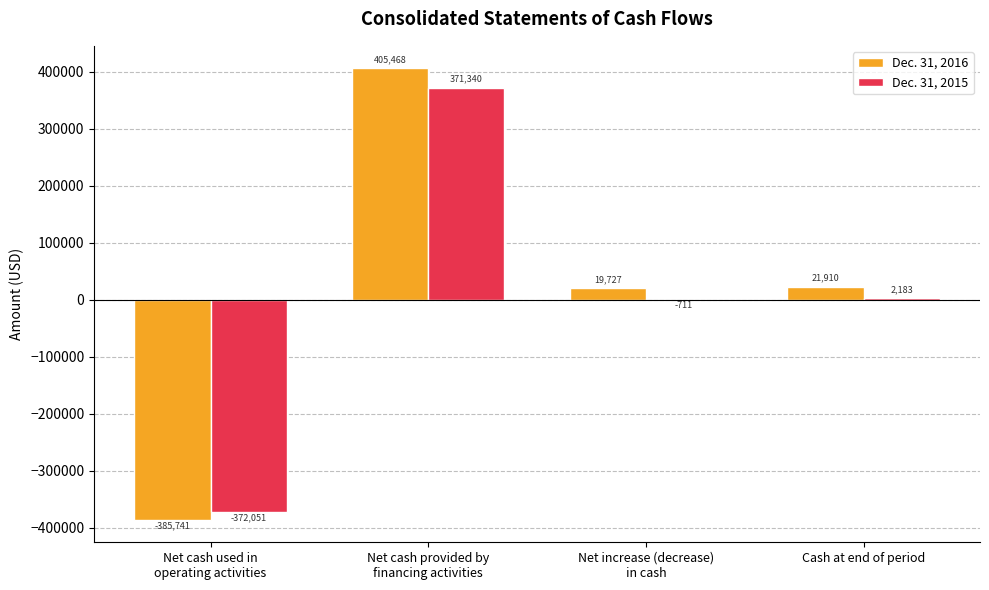

Are the bars horizontal?

No